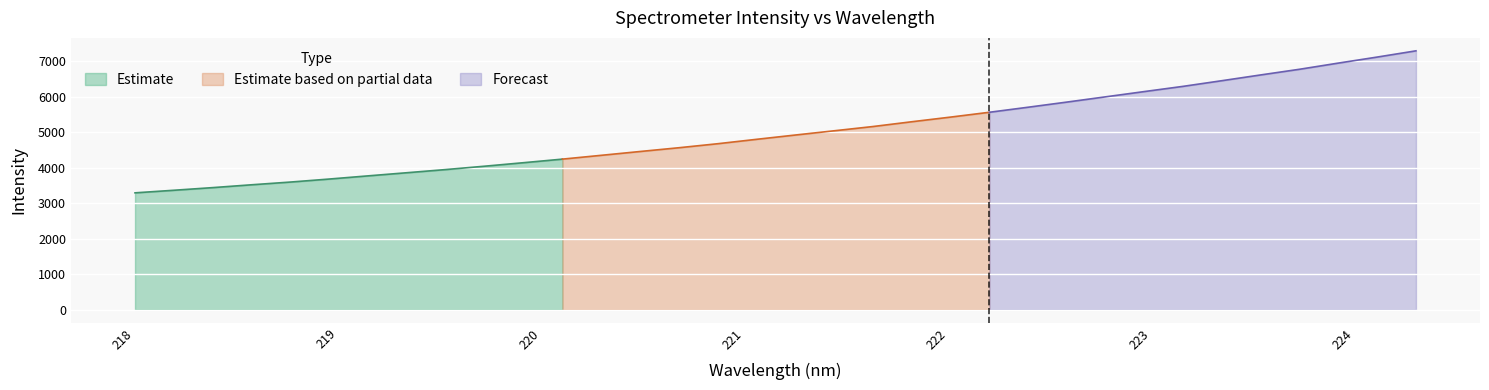

What value does the data have at 29?

6616.7